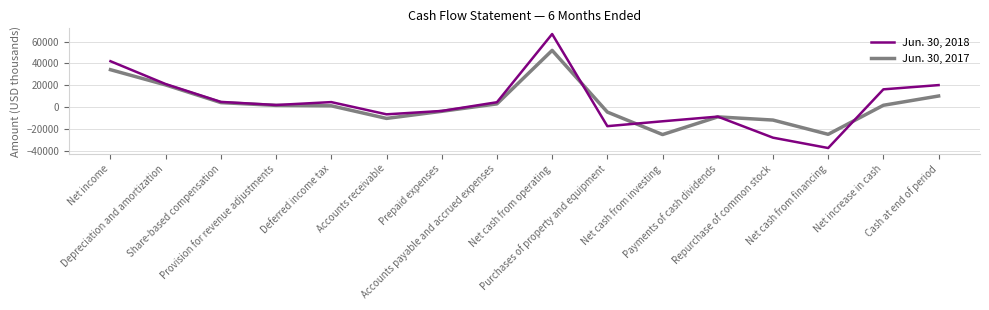

What is the average value of the Jun. 30, 2018 series?

4126